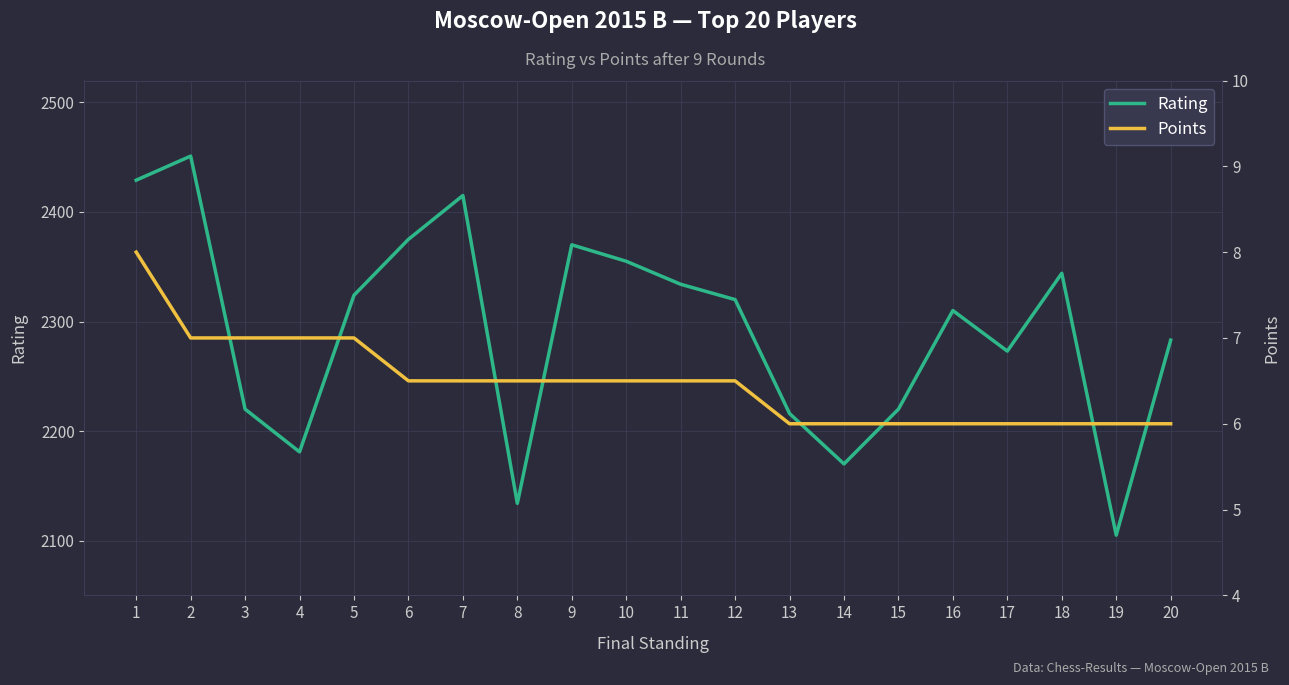

Which category has the highest value across all series?

2